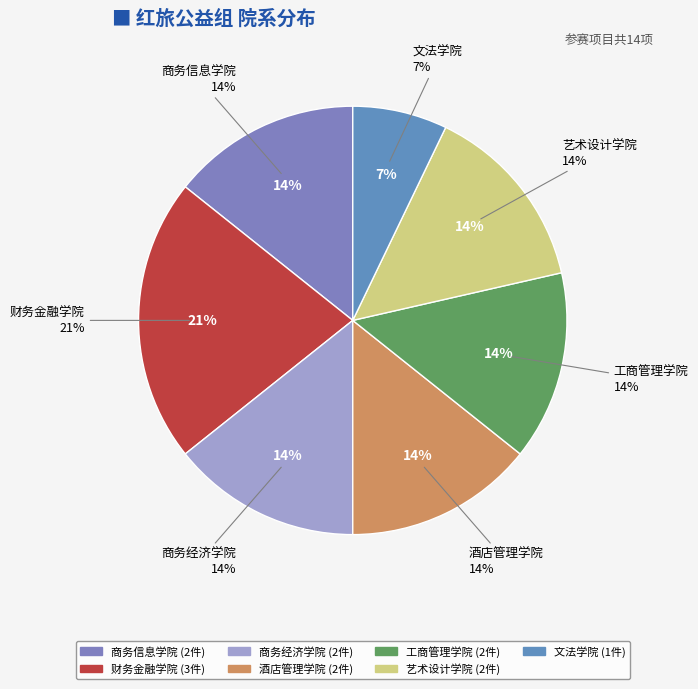

To the nearest percent, what is the difference between the largest and smallest slice percentages?

14%